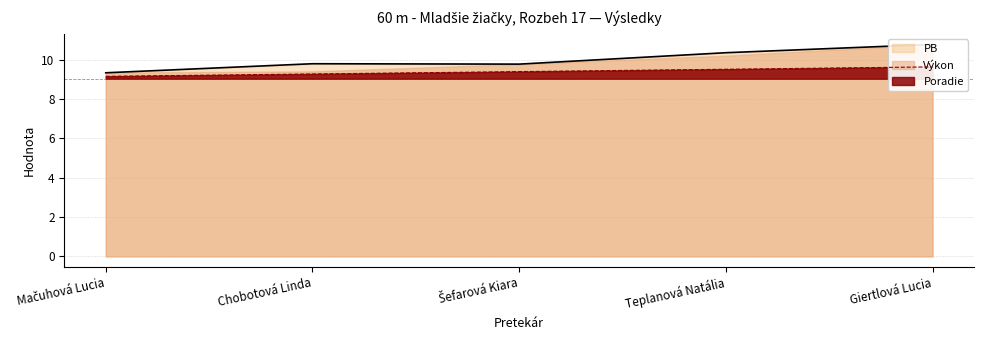

What is the sum of the PB values at Mačuhová Lucia and Šefarová Kiara?

19.1